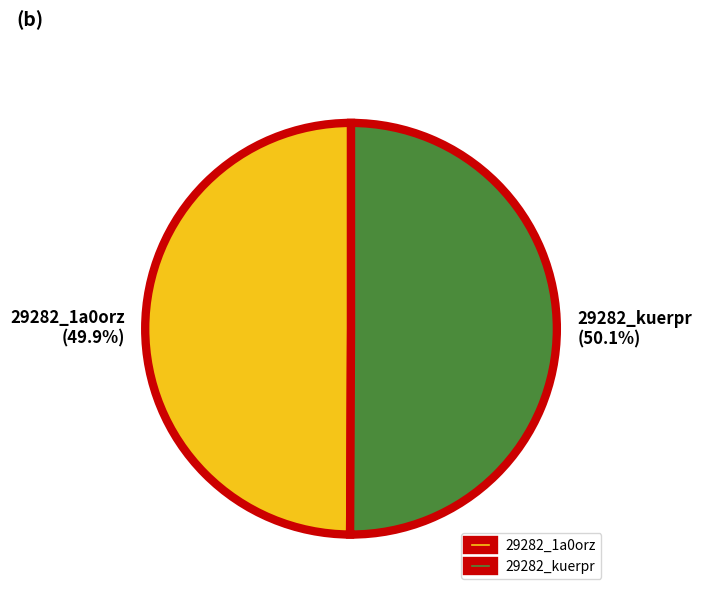

What is the ratio of the value at 29282_1a0orz to the value at 29282_kuerpr?

1.0